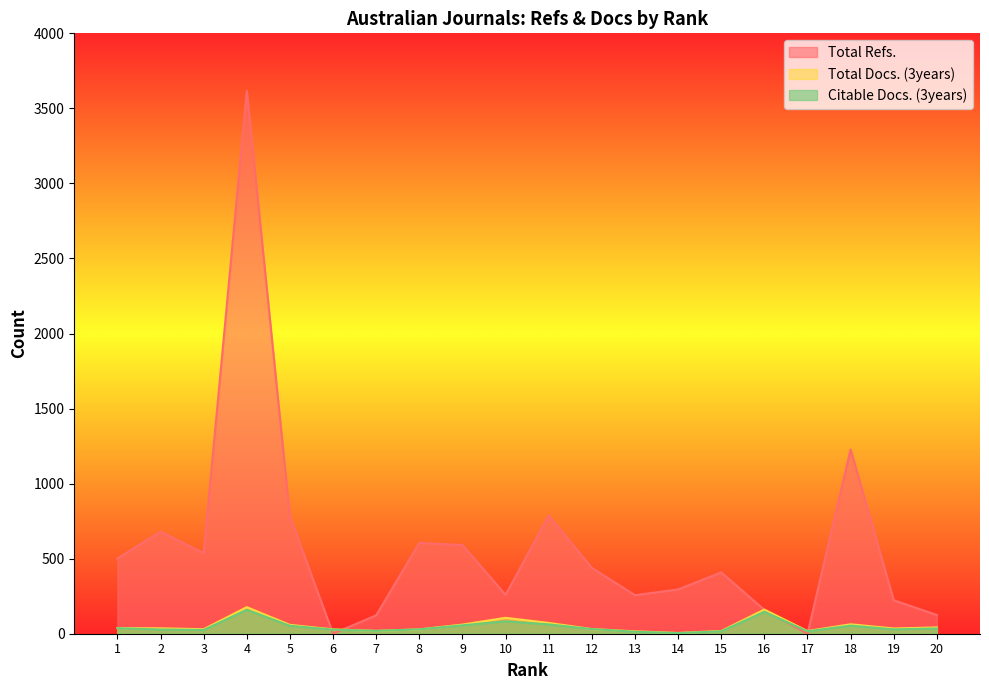

How many intersections are there between Citable Docs. (3years) and Total Refs.?

4